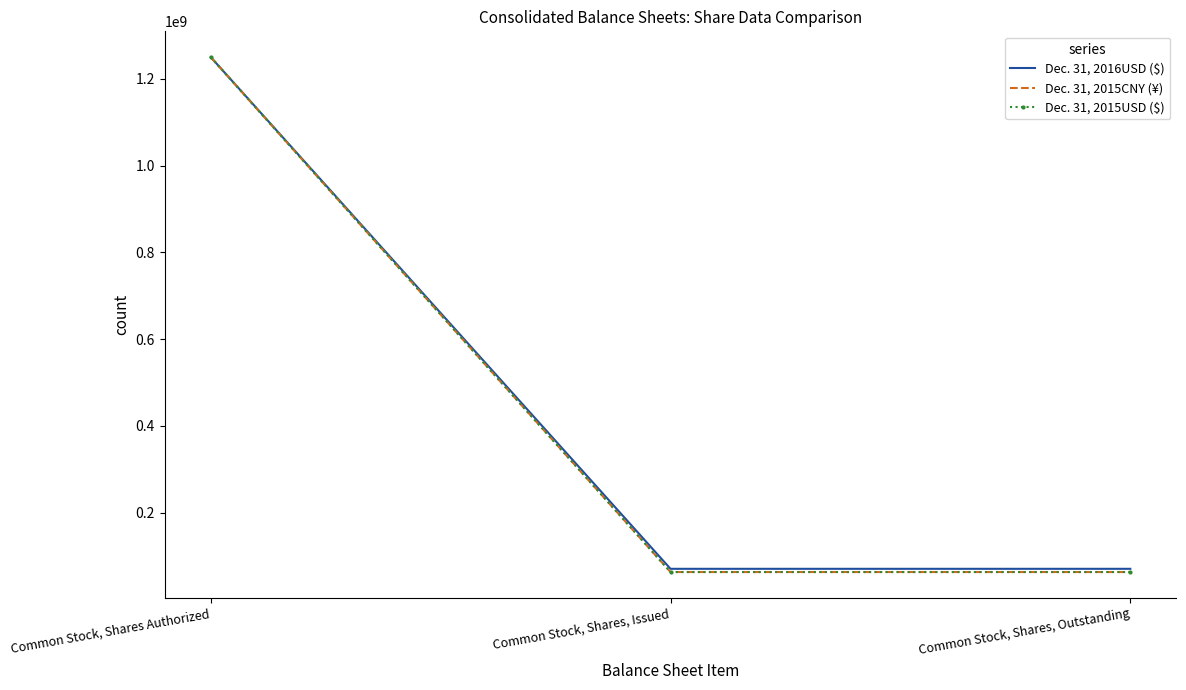

What is the difference between the maximum and minimum values in the Dec. 31, 2015CNY (¥) series?

1186688706